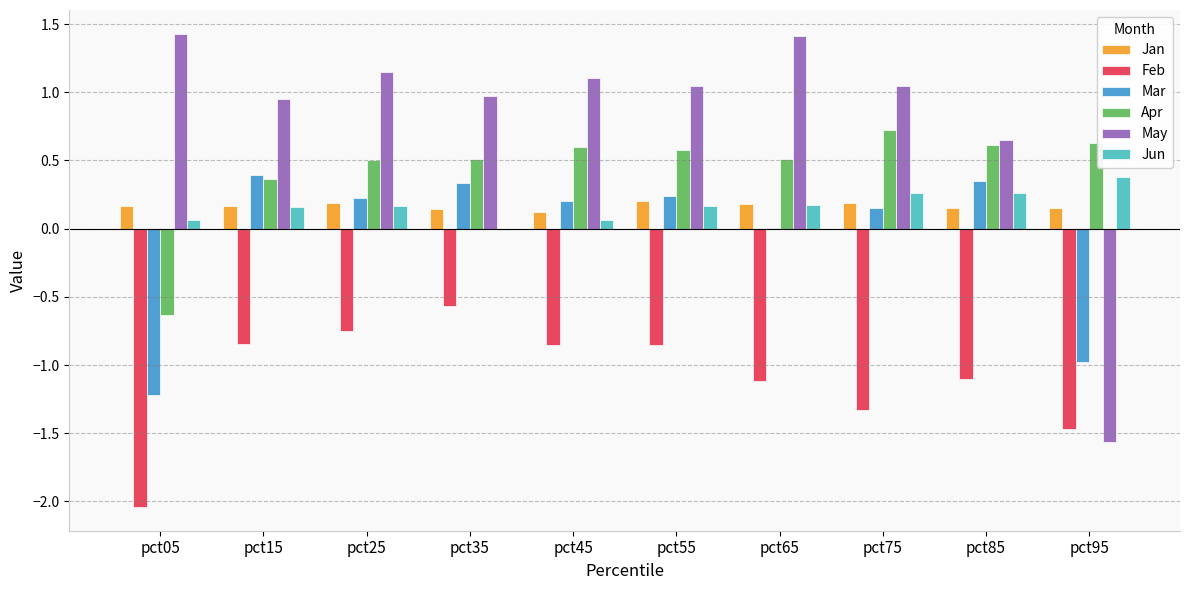

What is the sum of the Jun values at pct75 and pct85?

0.5